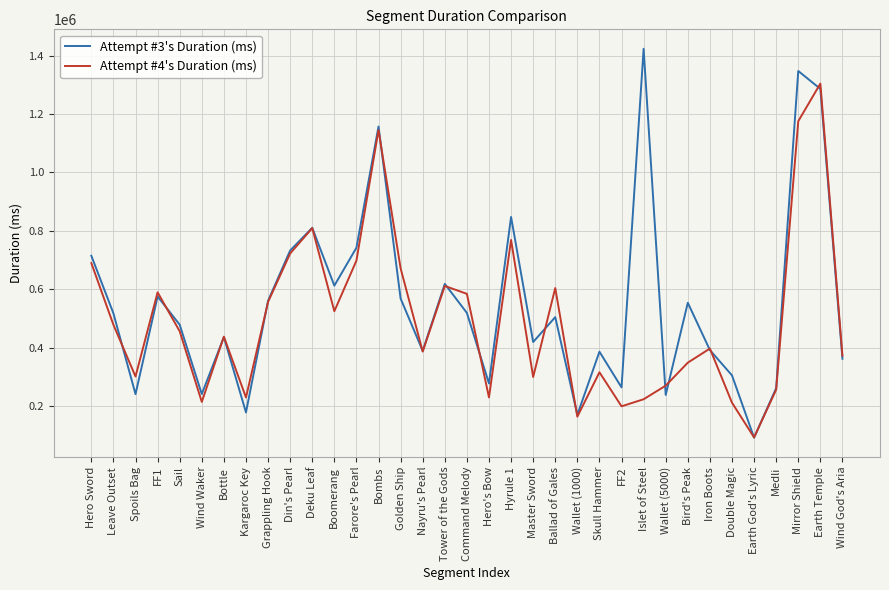

How many interior local peaks does the Attempt #3's Duration (ms) series have?

11